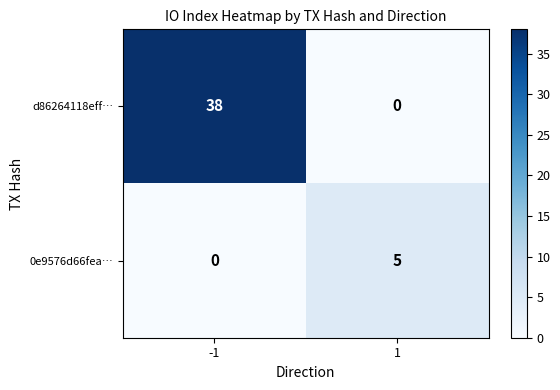

Which series has the largest total across all categories?

d86264118eff…